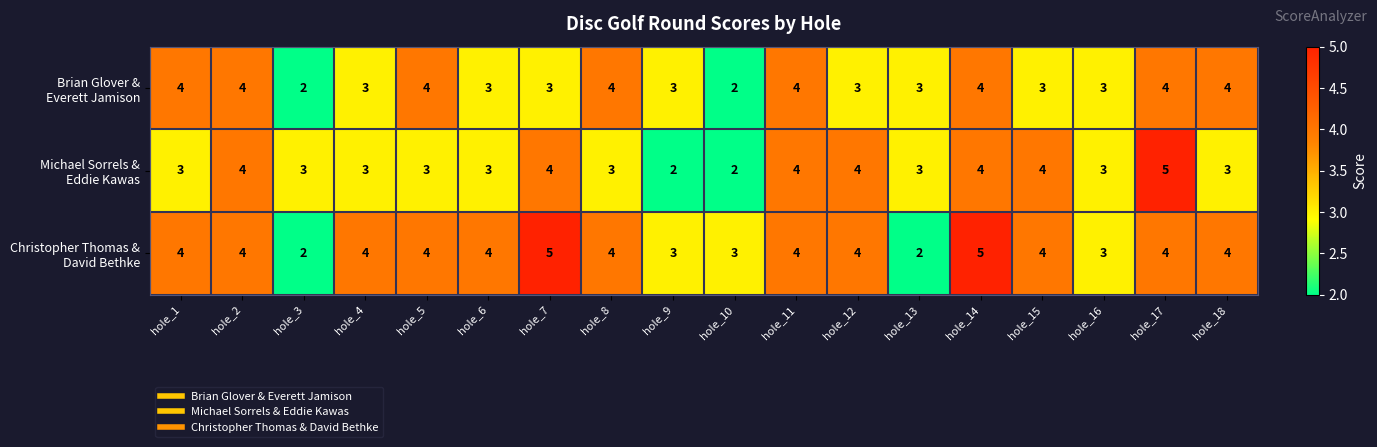

What is the maximum value shown in the chart?

5